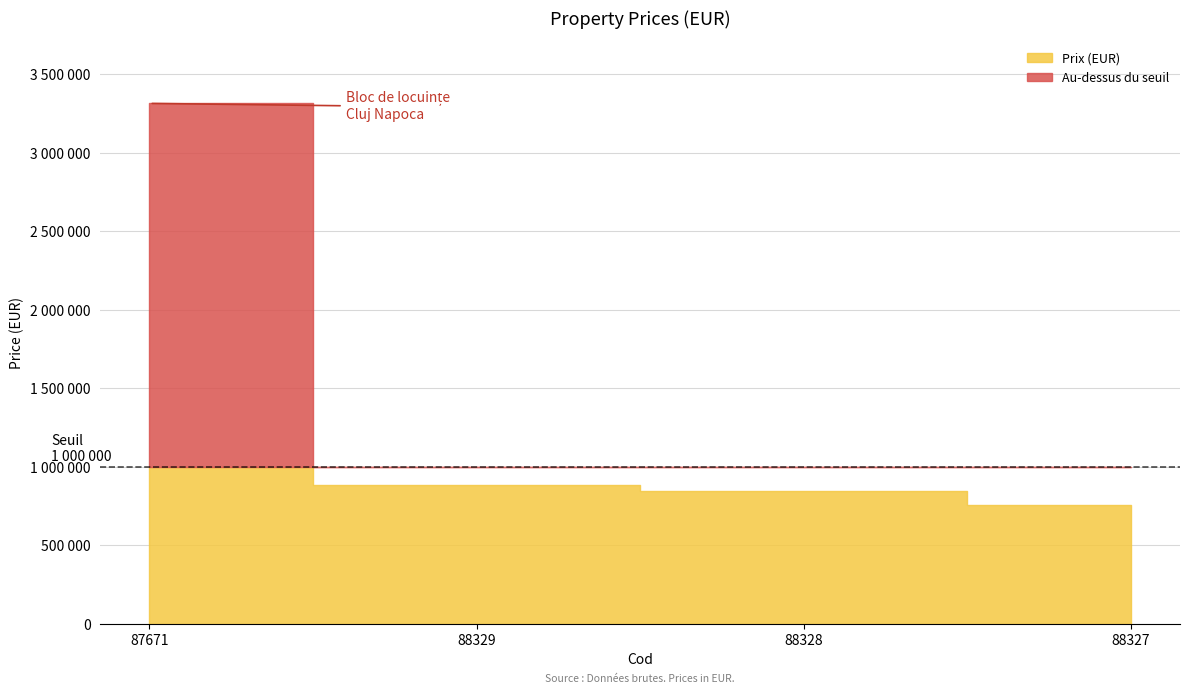

What is the approximate value at 87671, to the nearest 50?

3315250